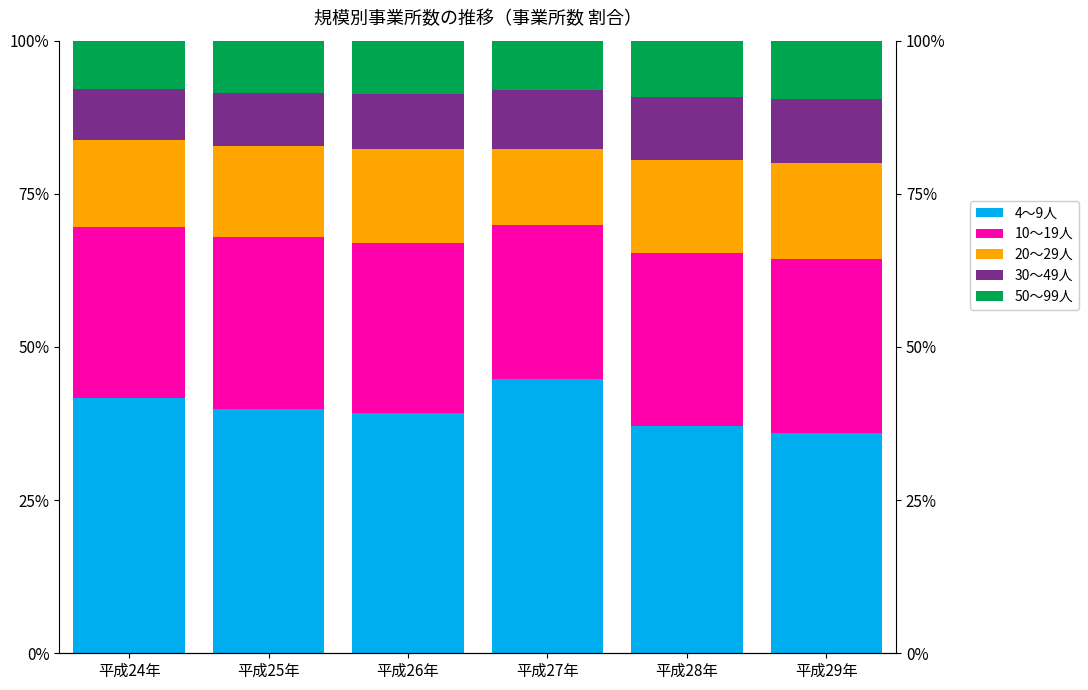

What is the difference between the highest and lowest values at 平成26年?

30.5